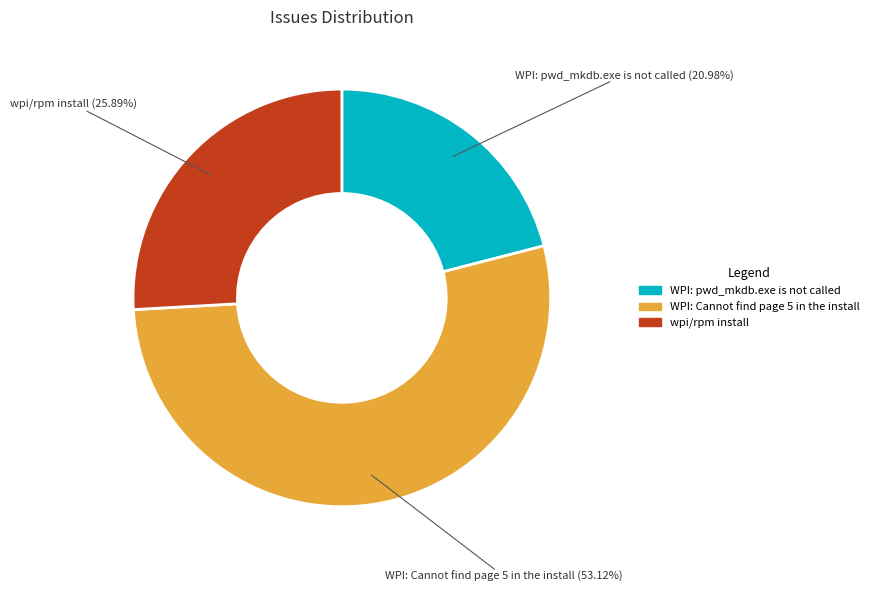

To the nearest percent, what is the average slice percentage?

33%